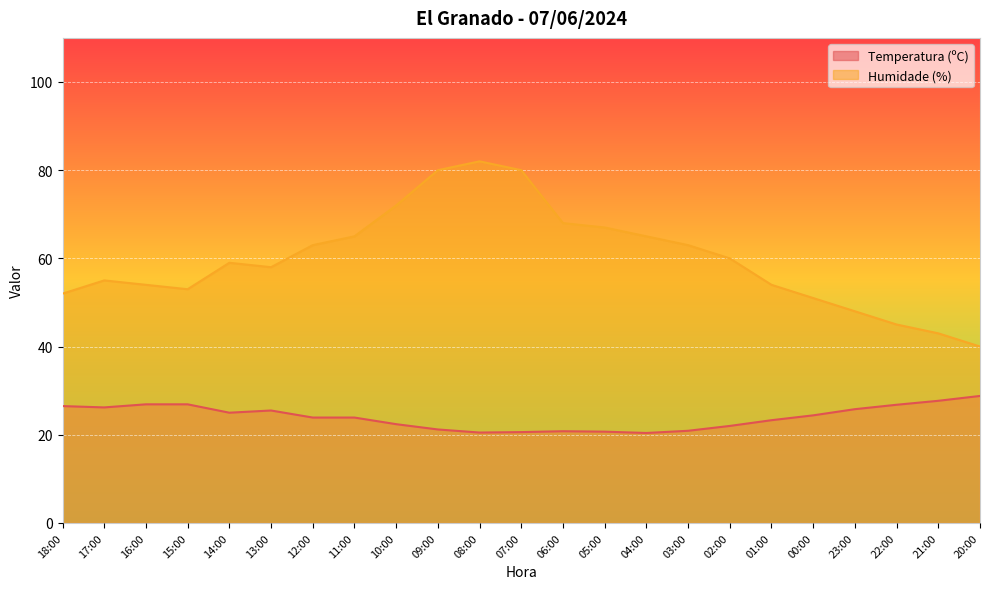

How many lines are shown in the chart?

2